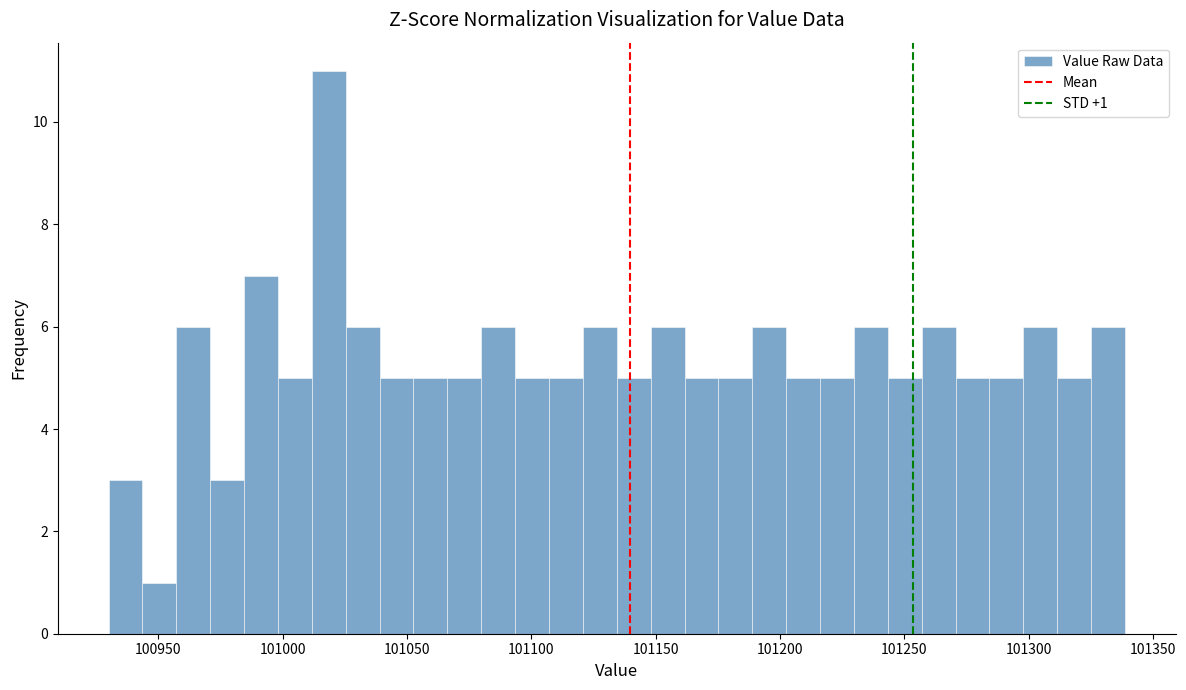

Around what value on the x-axis is the tallest bar? Give the approximate position of its centre, as read against the axis.

101020